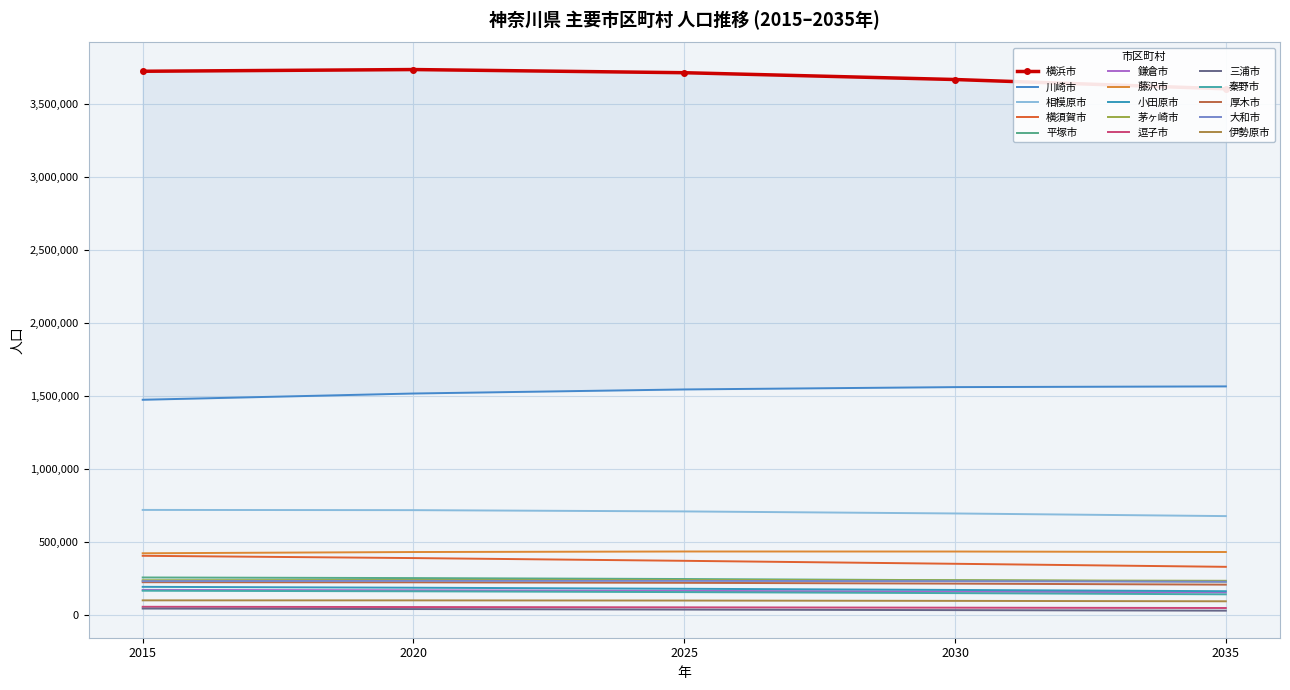

What is the total value across all series at 秦野市?

782520